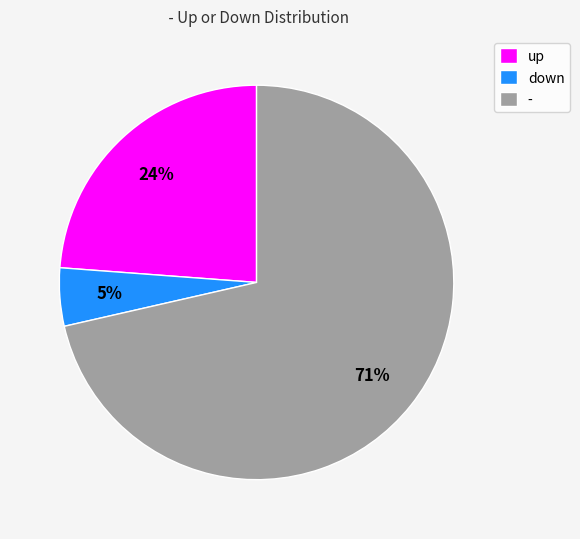

The down slice represents 10% of the pie. True or false?

False